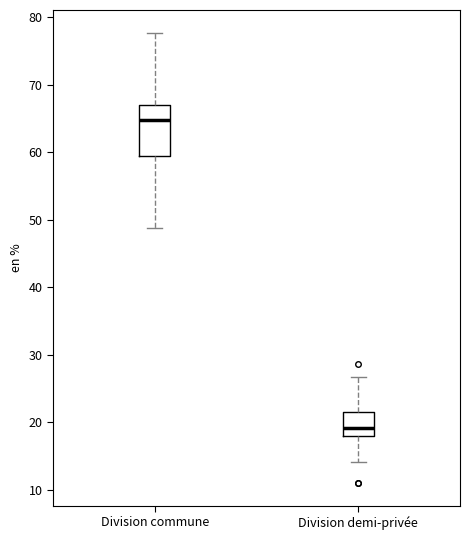

Which box has the lowest median line?

Division demi-privée